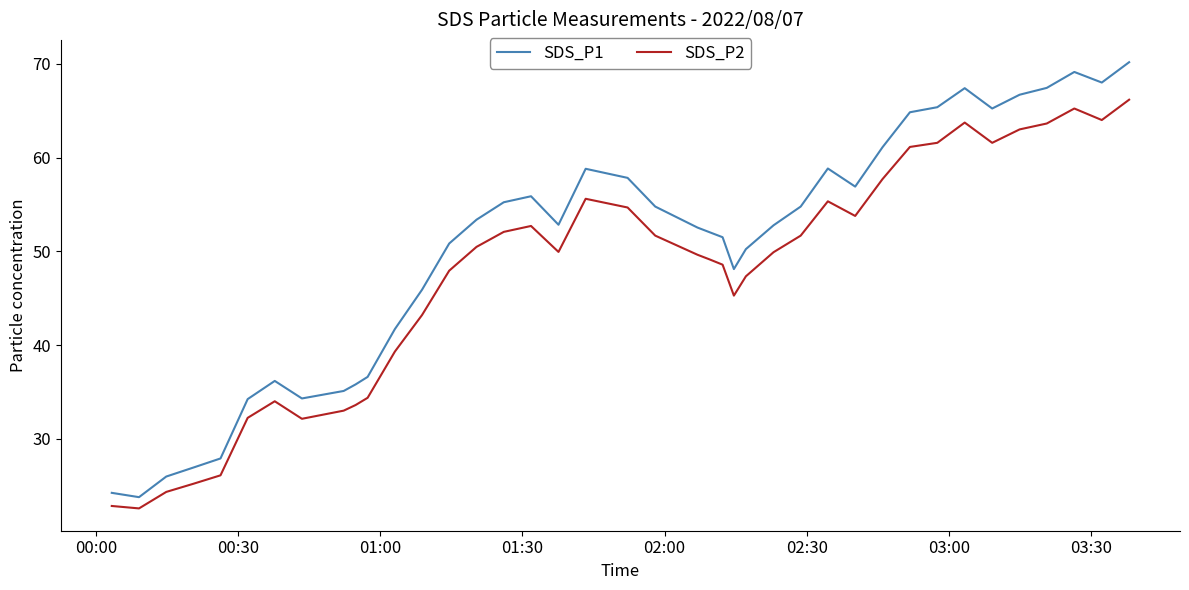

True or false: SDS_P1 and SDS_P2 cross at least once.

False